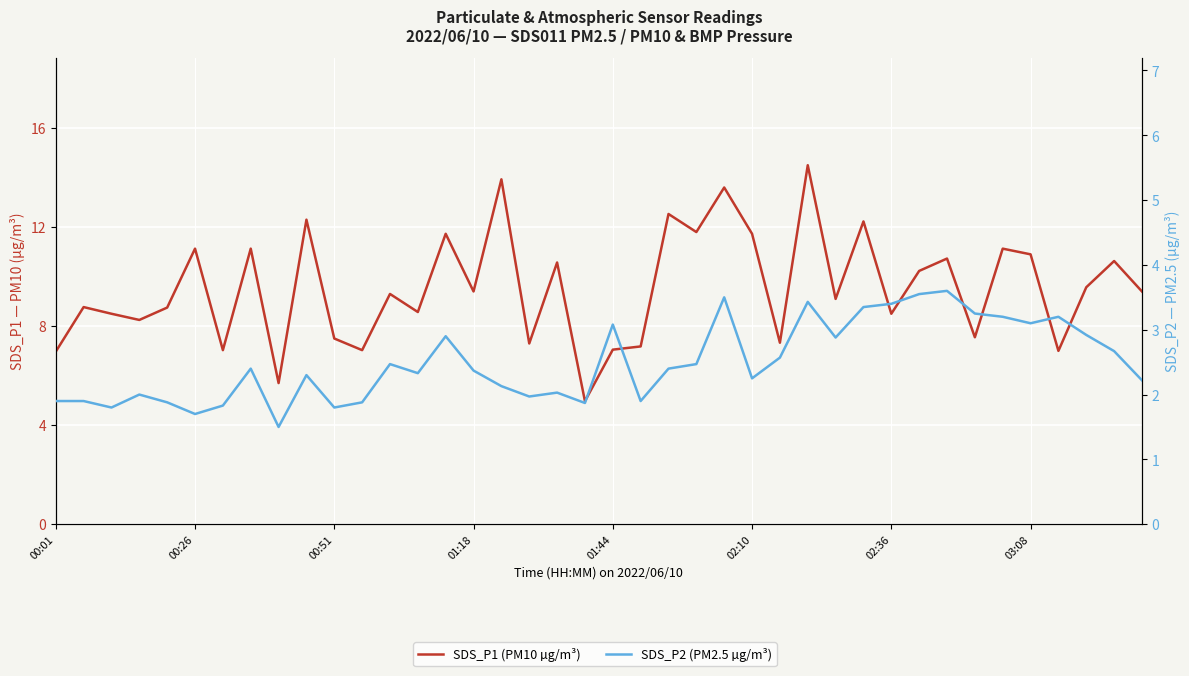

What position from the left is 16?

17